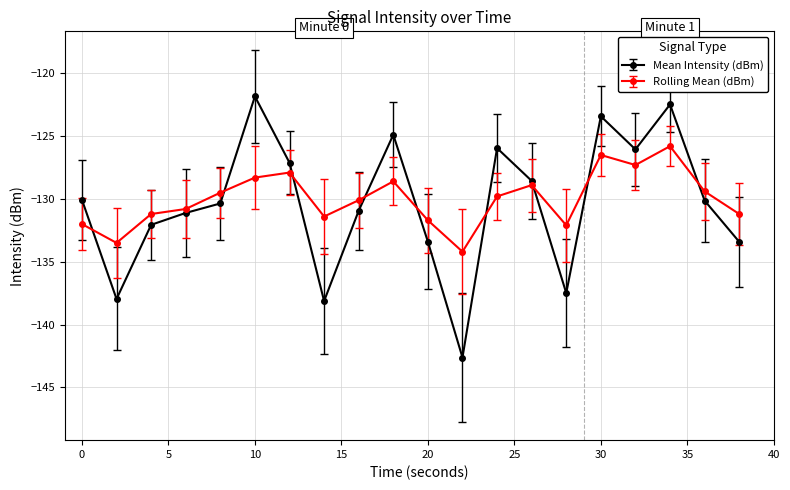

How many distinct data groups are displayed?

2